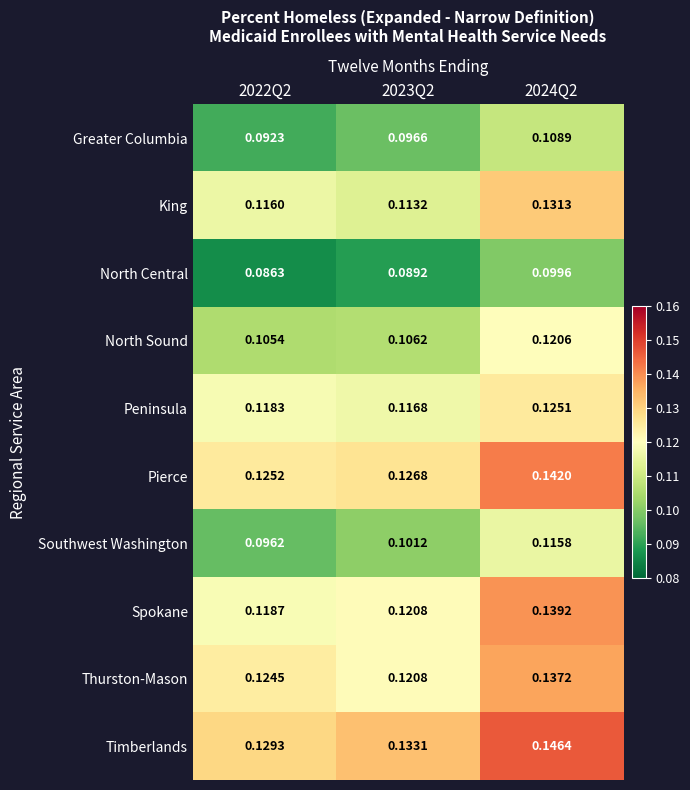

Which series has the largest total across all categories?

Timberlands